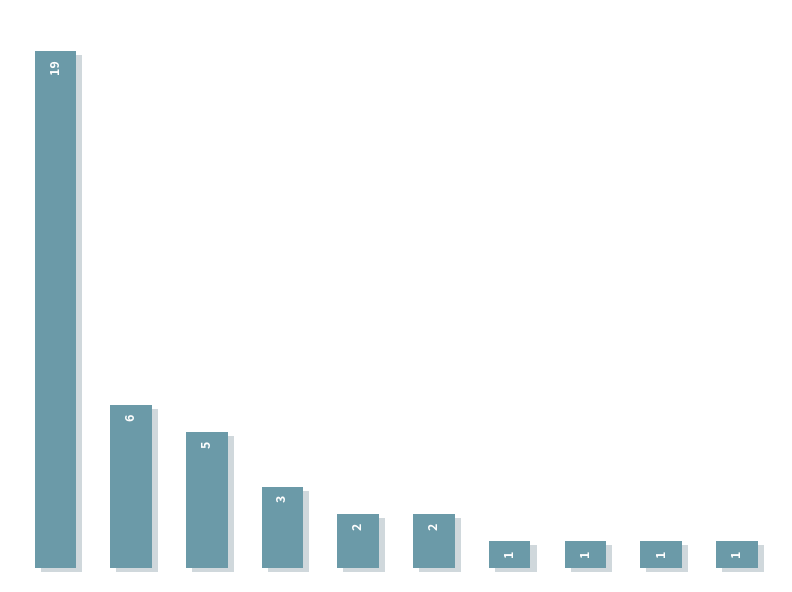

Does the chart contain stacked bars?

No